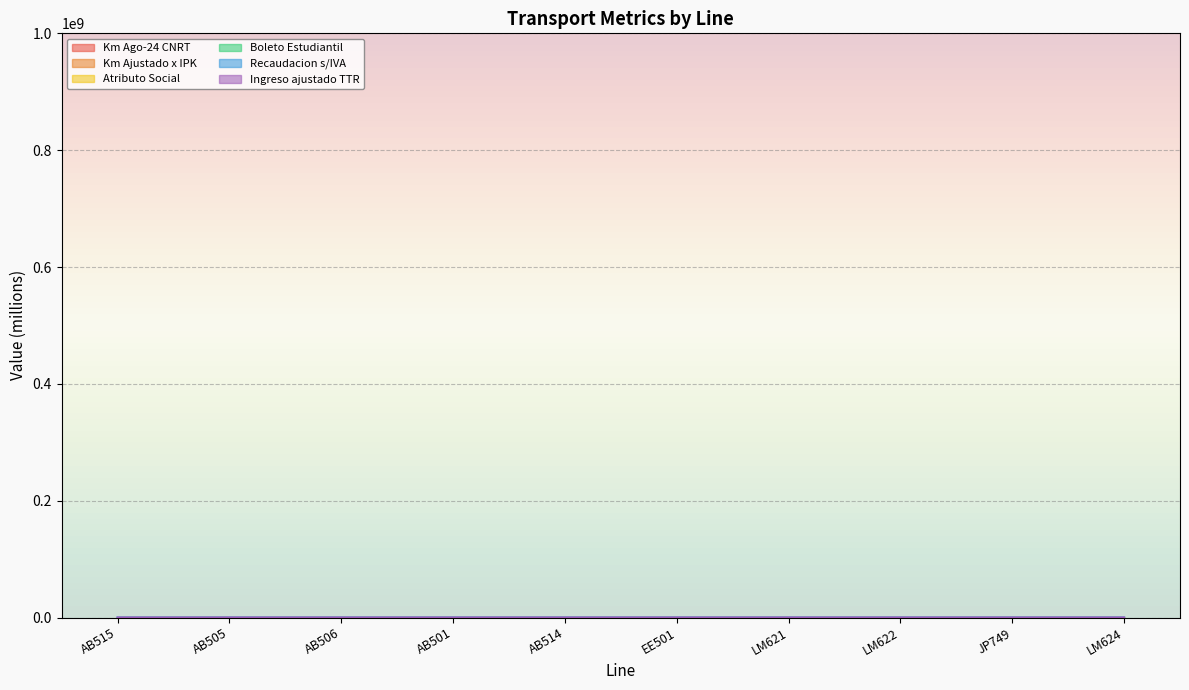

How many interior local peaks does the Boleto Estudiantil series have?

2